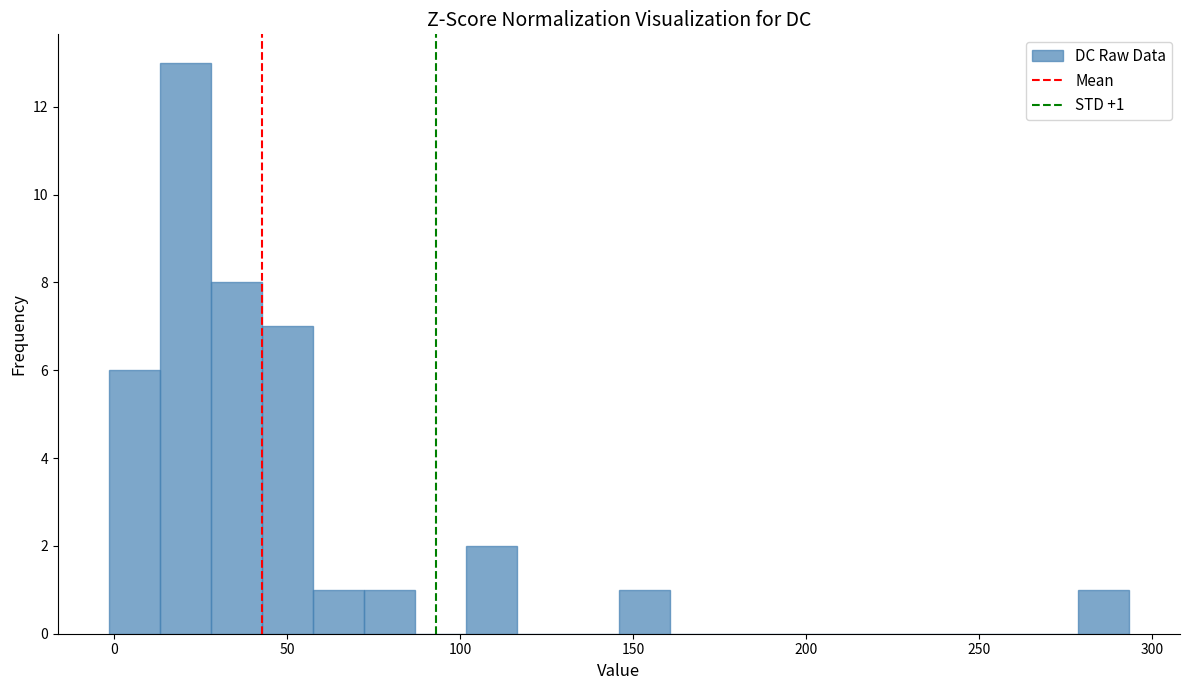

Around what value on the x-axis is the tallest bar? Give the approximate position of its centre, as read against the axis.

20